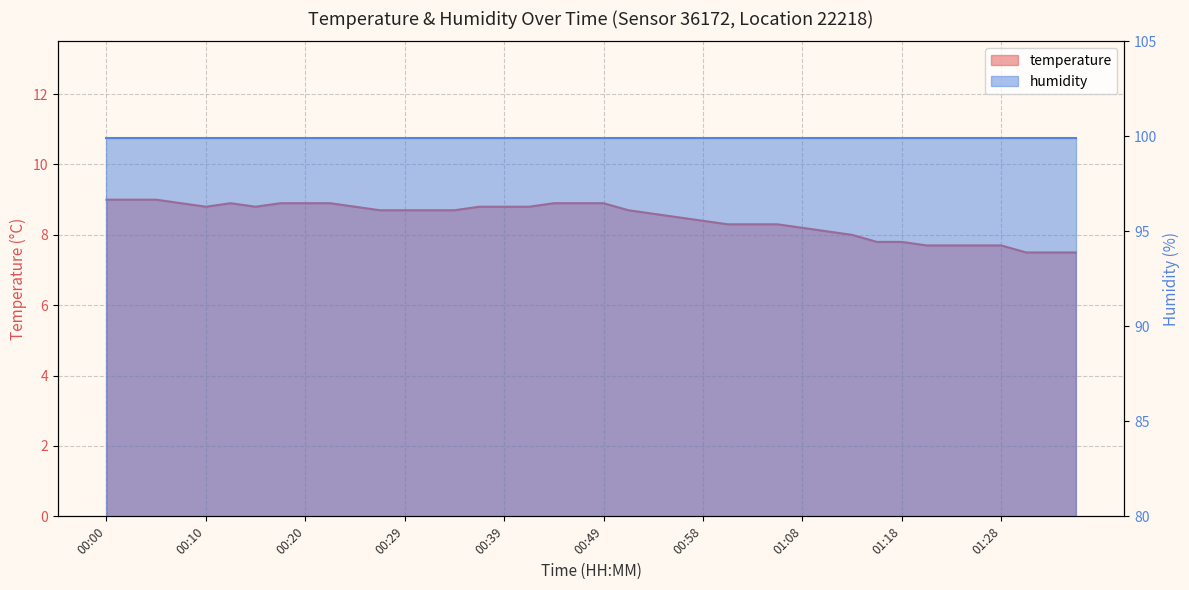

True or false: the data shows 1.8 at 00:58.

False